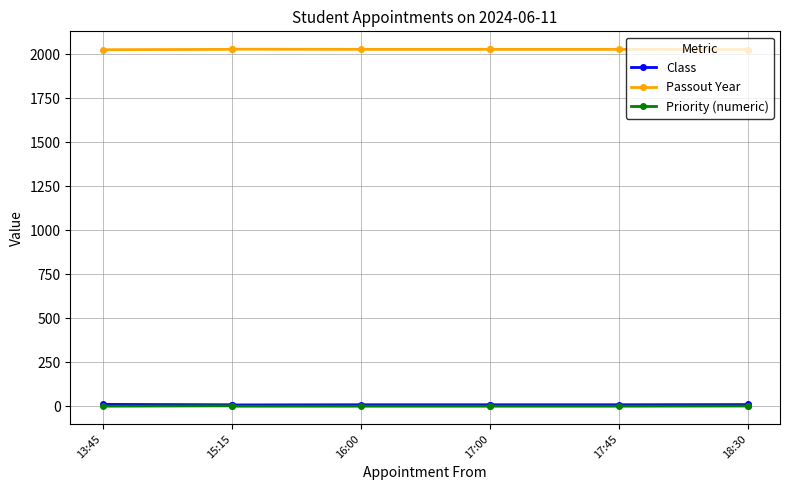

At which label does Passout Year first exceed 2028?

15:15